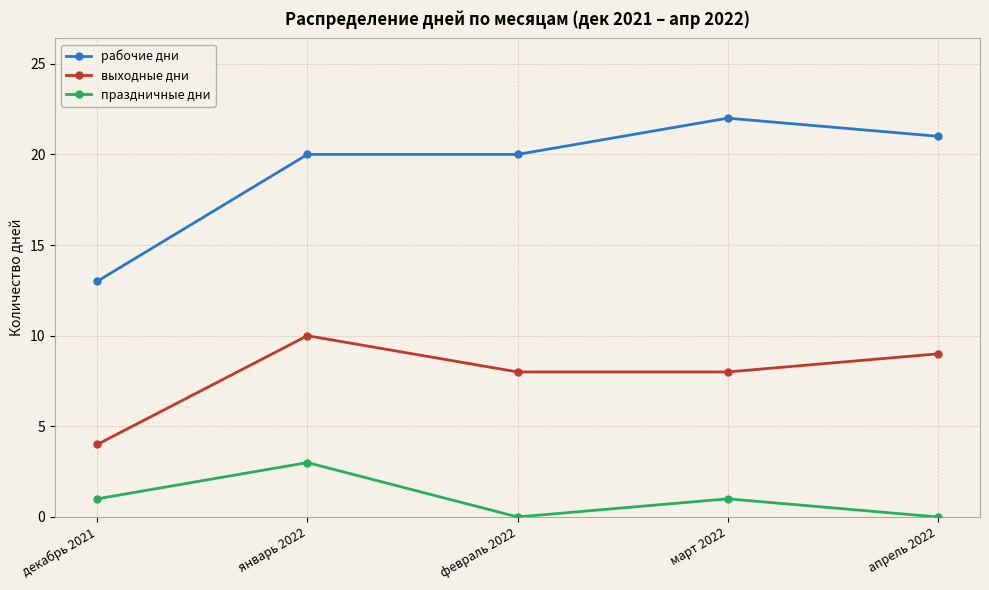

What is the approximate value of выходные дни at февраль 2022?

8